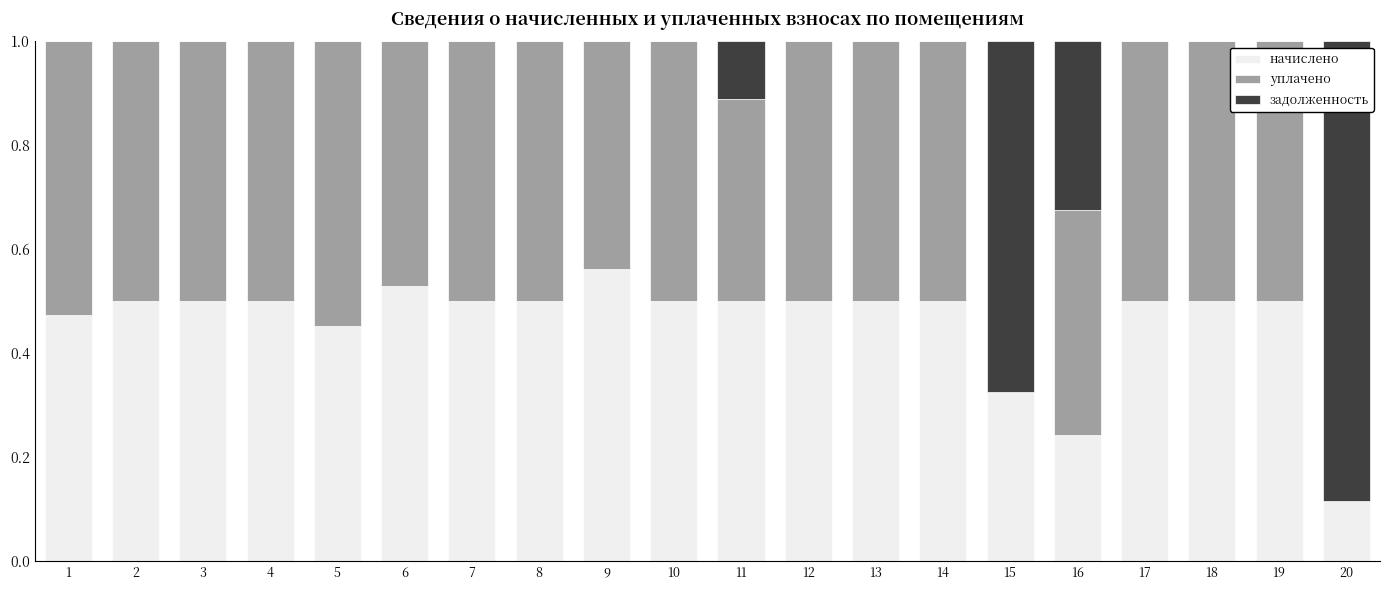

How many distinct data groups are displayed?

3